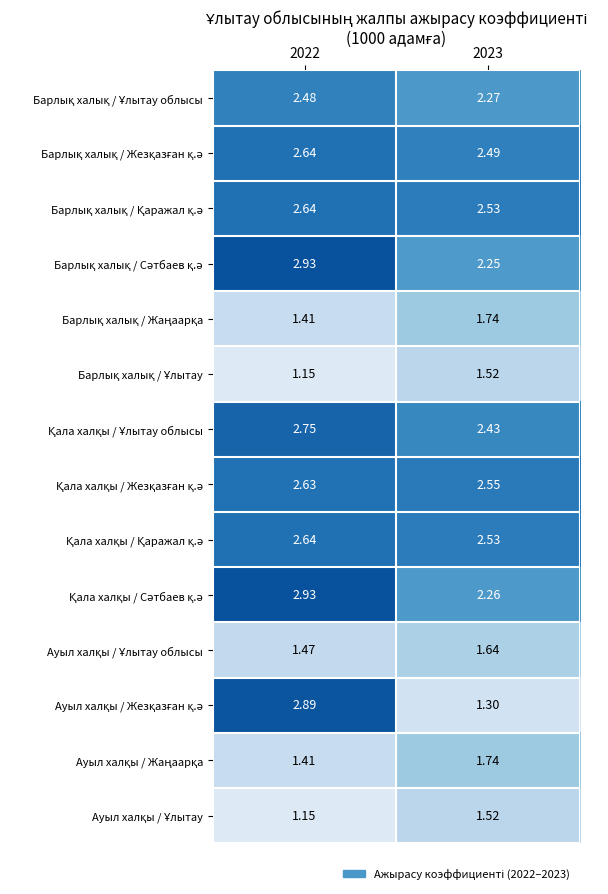

How many distinct data groups are displayed?

14